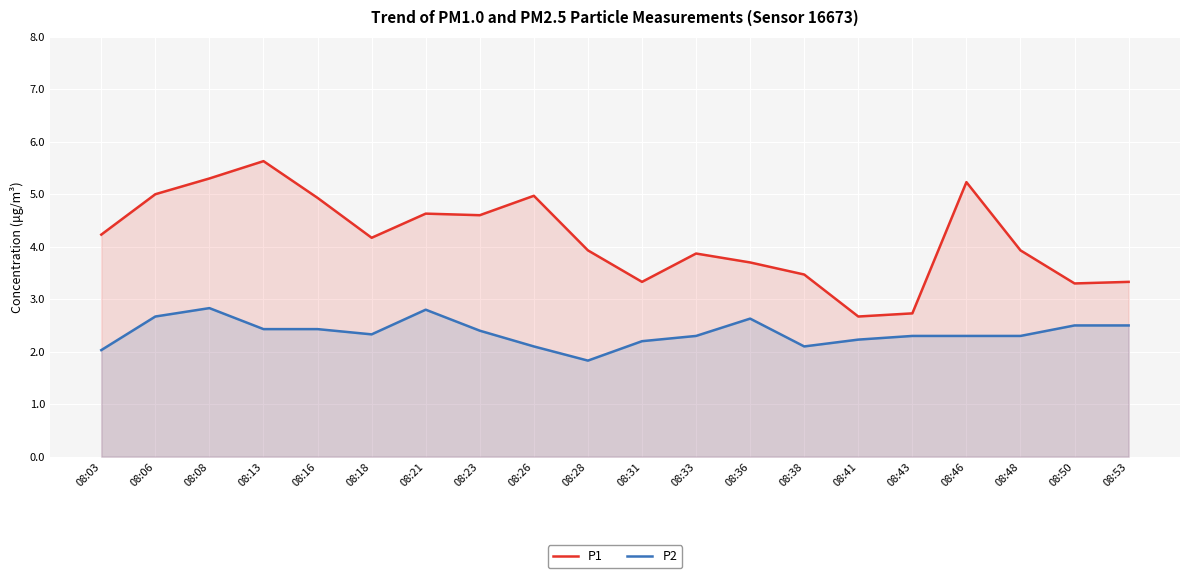

Between 08:16 and 08:53, which series saw the biggest shift?

P1